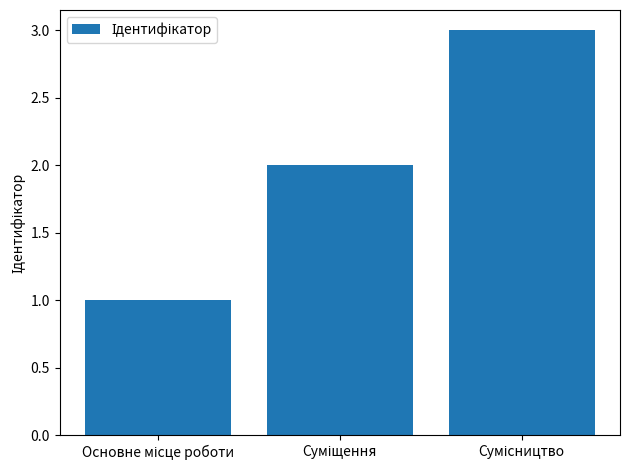

What is the difference between the maximum and minimum values?

2